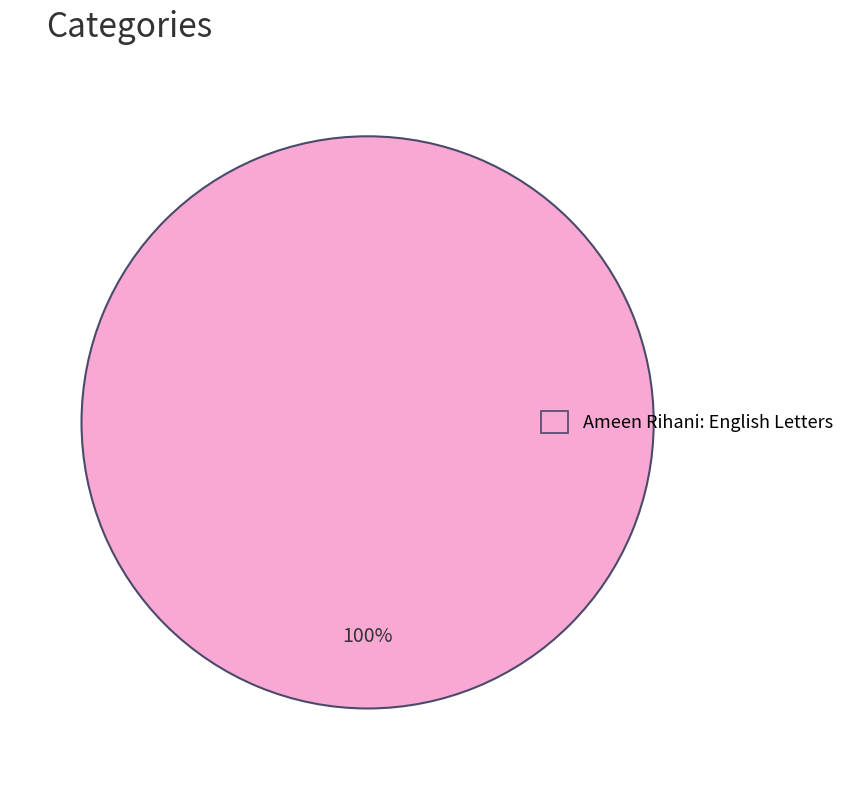

Count the number of slices in the pie.

1